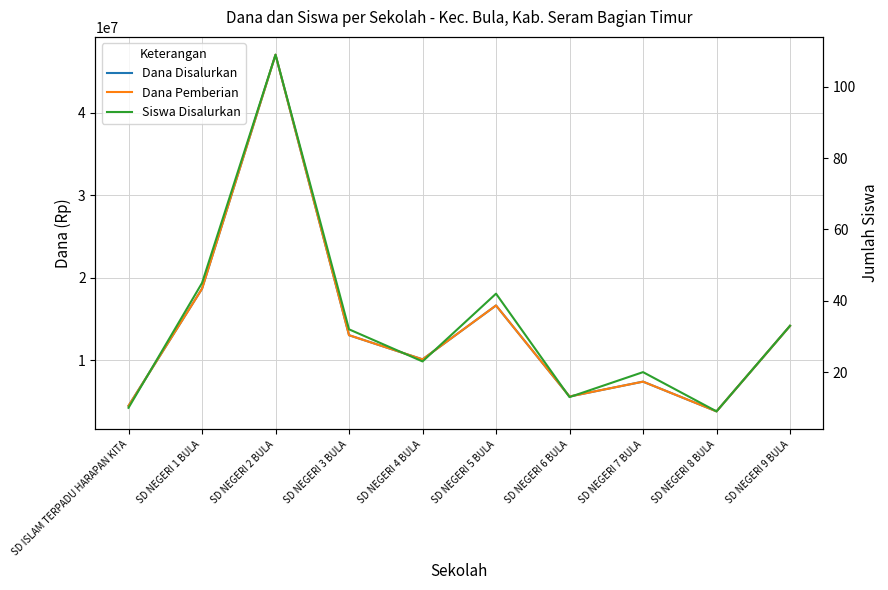

Which label corresponds to the smallest value in the chart?

SD NEGERI 8 BULA